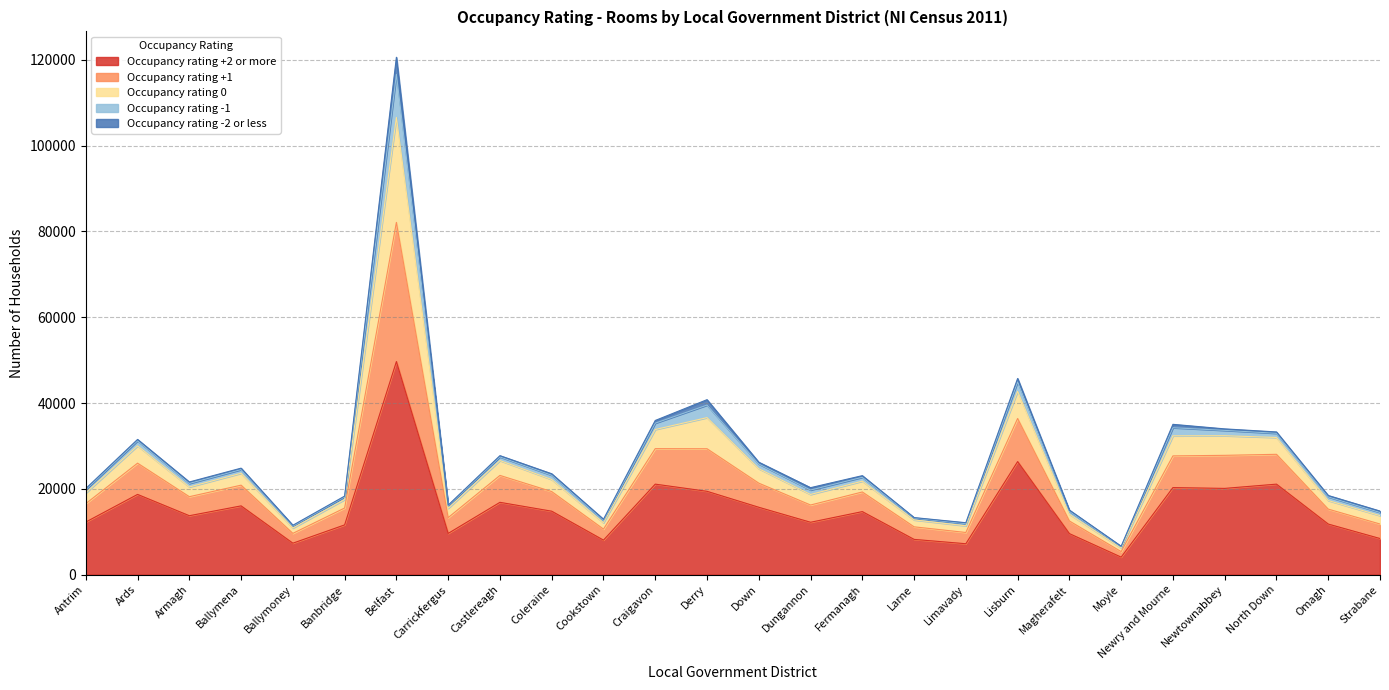

At which label does Occupancy rating +2 or more reach its minimum?

Moyle